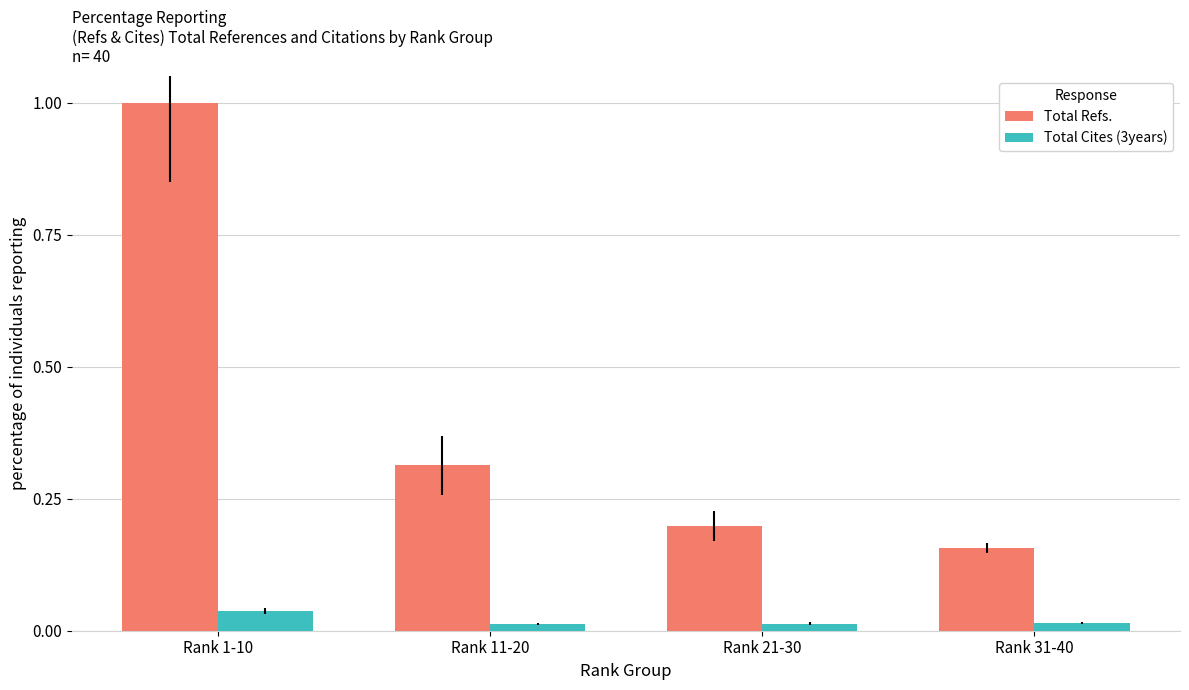

At Rank 31-40, list the series in order from smallest to largest.

Total Cites (3years), Total Refs.